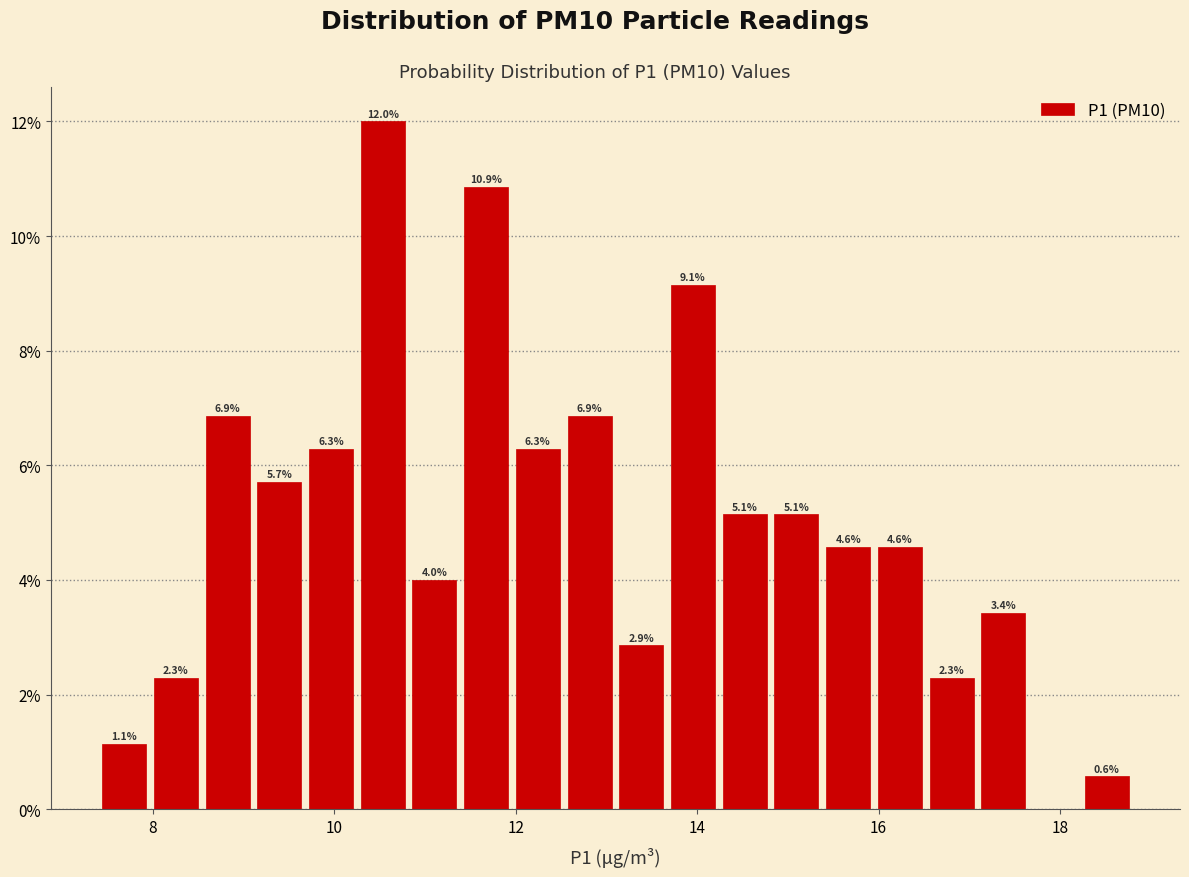

Read against the x-axis, roughly where is the centre of the tallest bar?

10.6